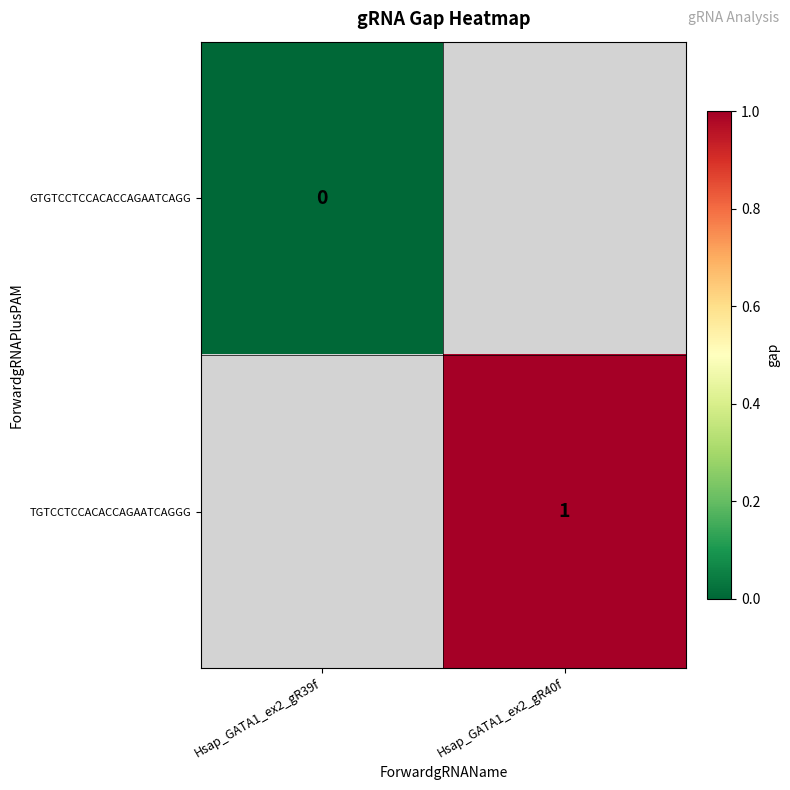

Between Hsap_GATA1_ex2_gR39f and Hsap_GATA1_ex2_gR40f, which is larger?

Hsap_GATA1_ex2_gR40f